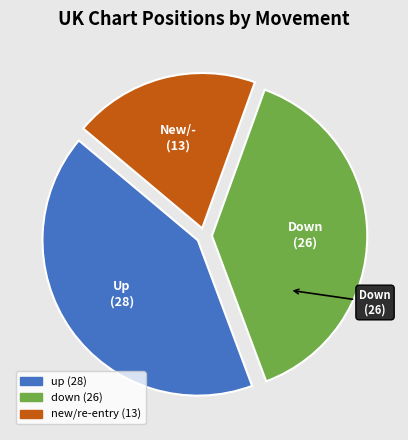

Is there any slice that represents more than half of the pie?

No